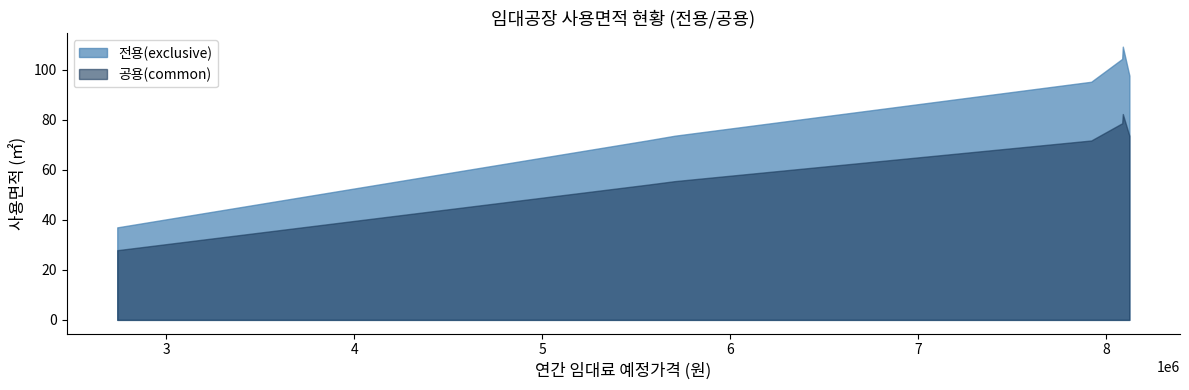

What is the difference between the 전용(exclusive) values at 302 and 510?

37.4